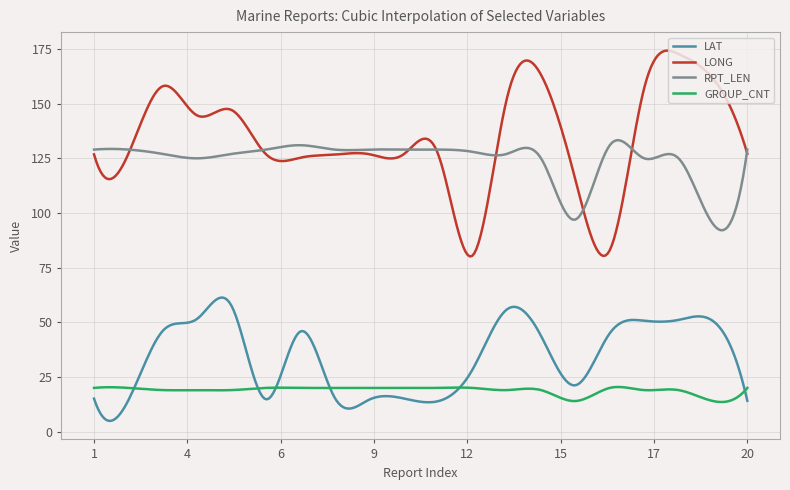

Which series has the largest total across all categories?

LONG